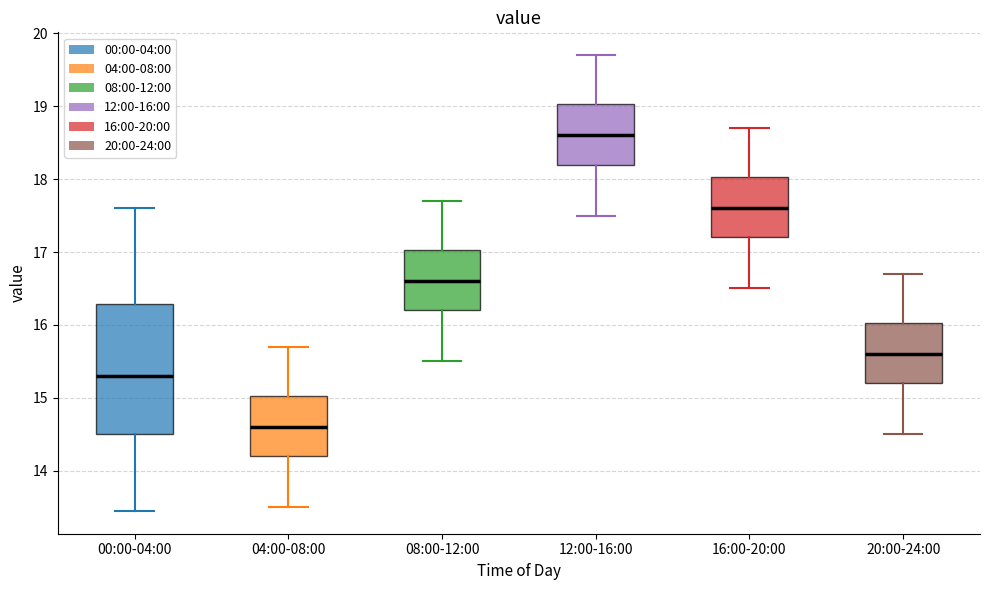

Where is the upper edge of the box for 08:00-12:00 on the y-axis? The values are not printed on the chart, so give them approximately, as read against the axis.

17.0